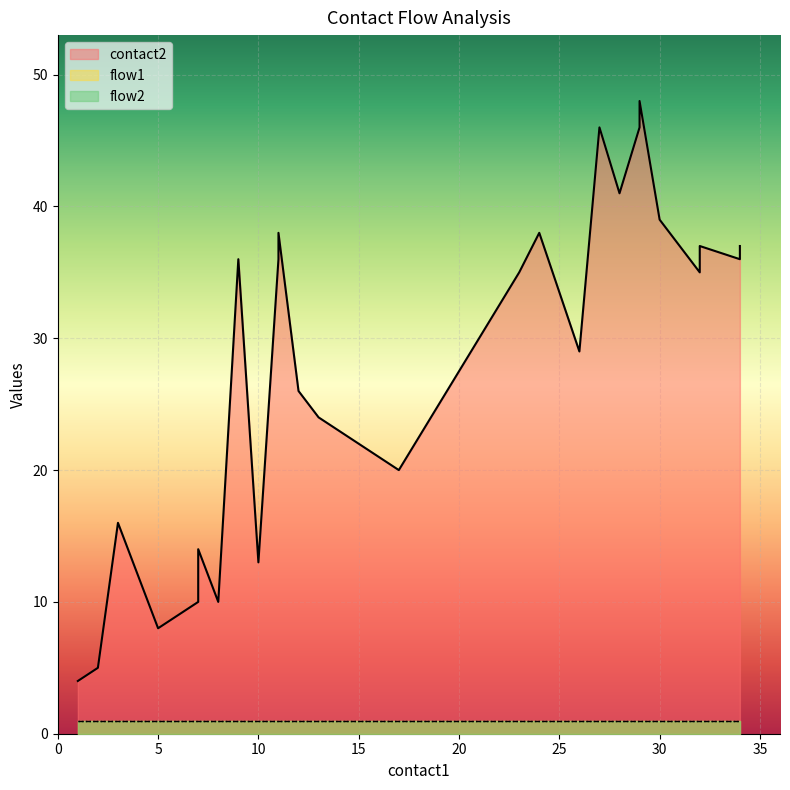

How many interior local valleys does the contact2 series have?

8